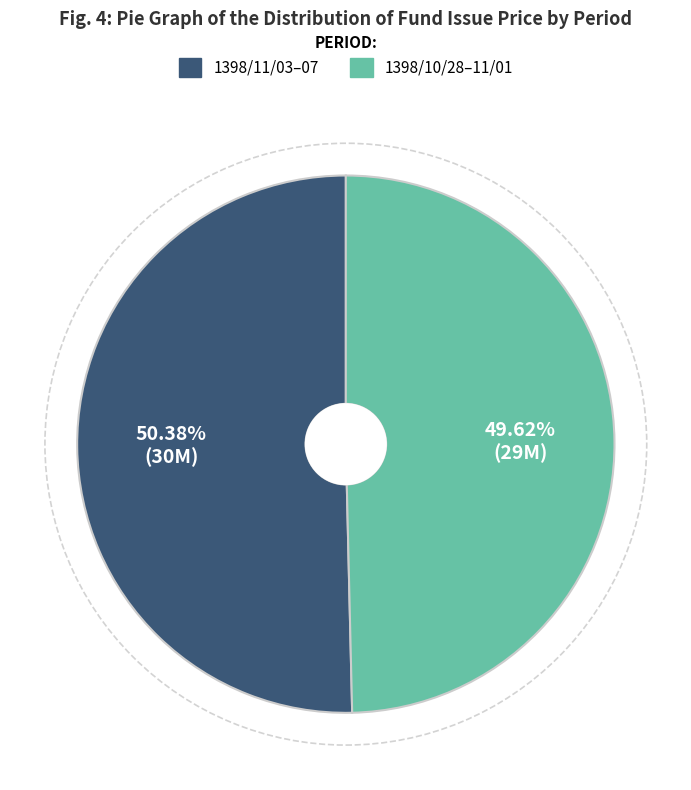

What is the ratio of the value at 1398/11/03–07 to the value at 1398/10/28–11/01?

1.0